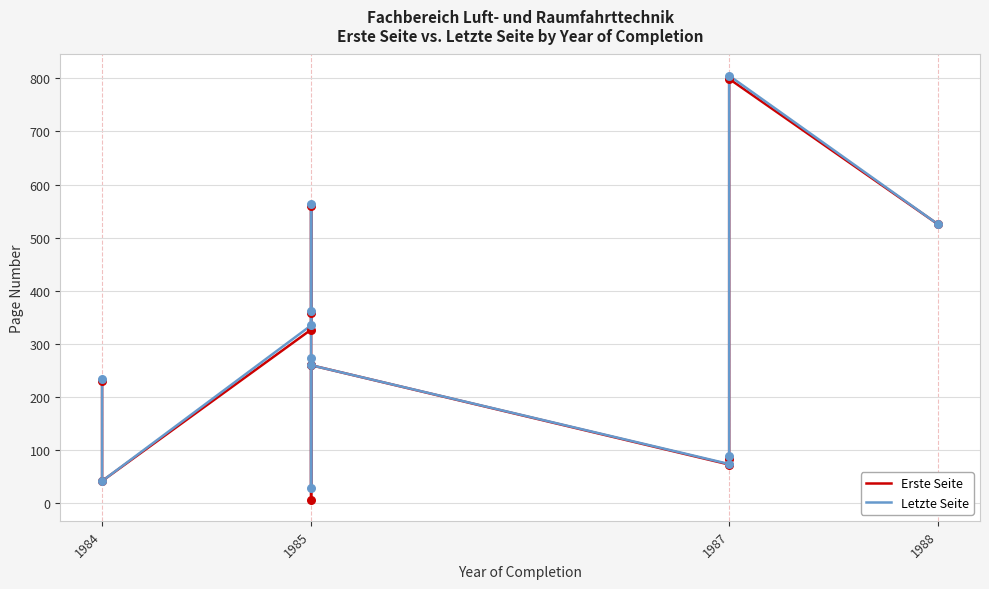

What are all the series names shown in the legend?

Erste Seite, Letzte Seite